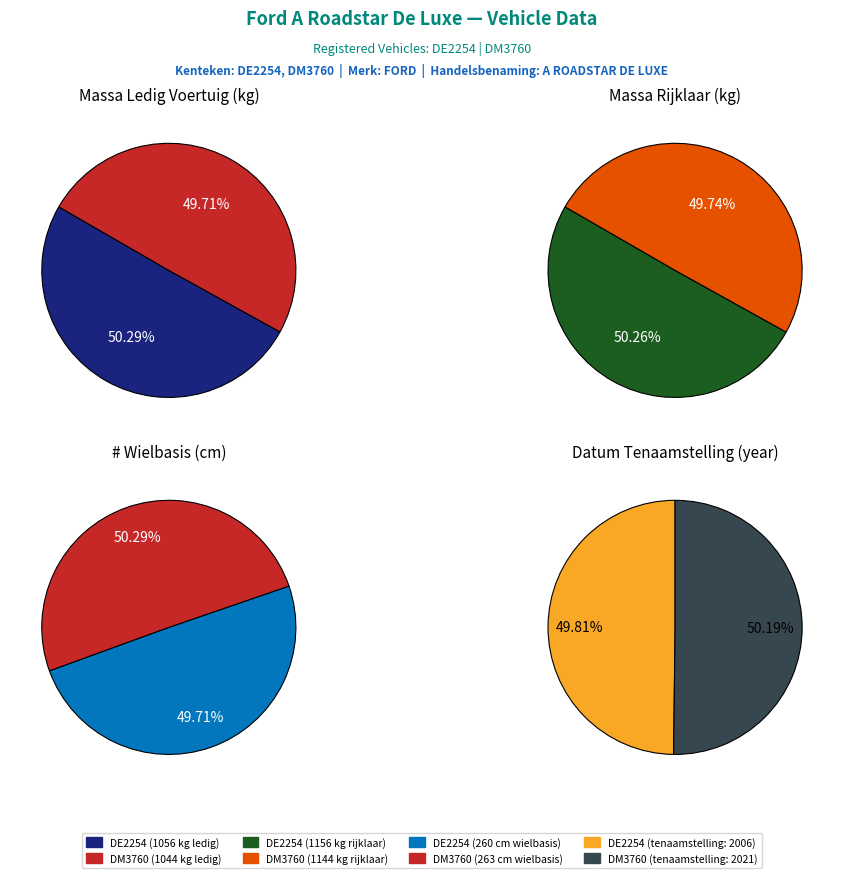

To the nearest percent, what percentage of the pie is massa_rijklaar?

50%